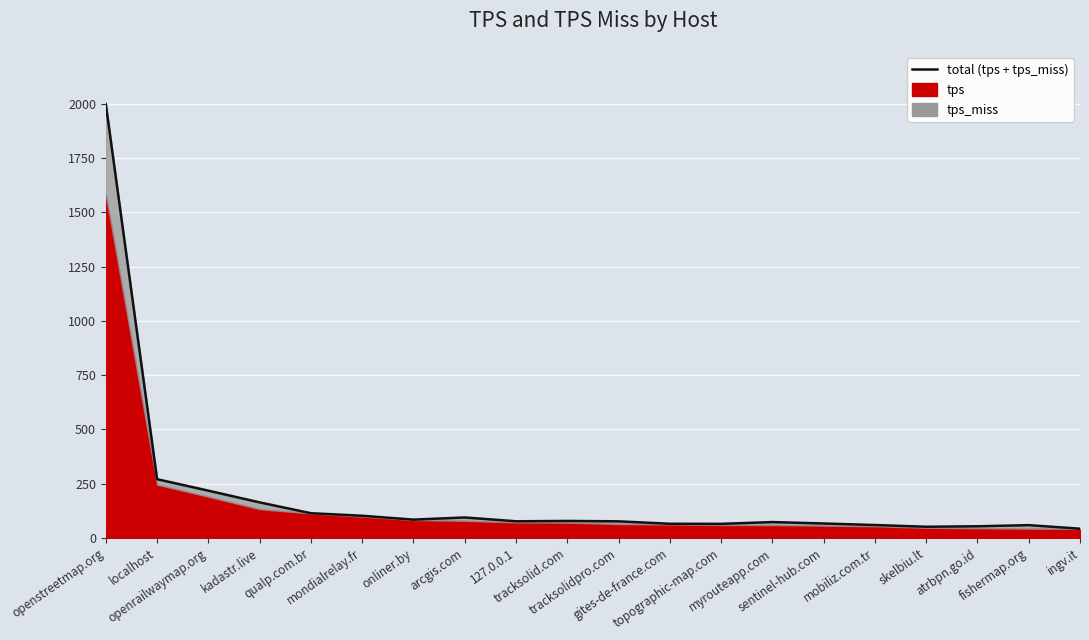

At which label does the data first exceed 77?

openstreetmap.org